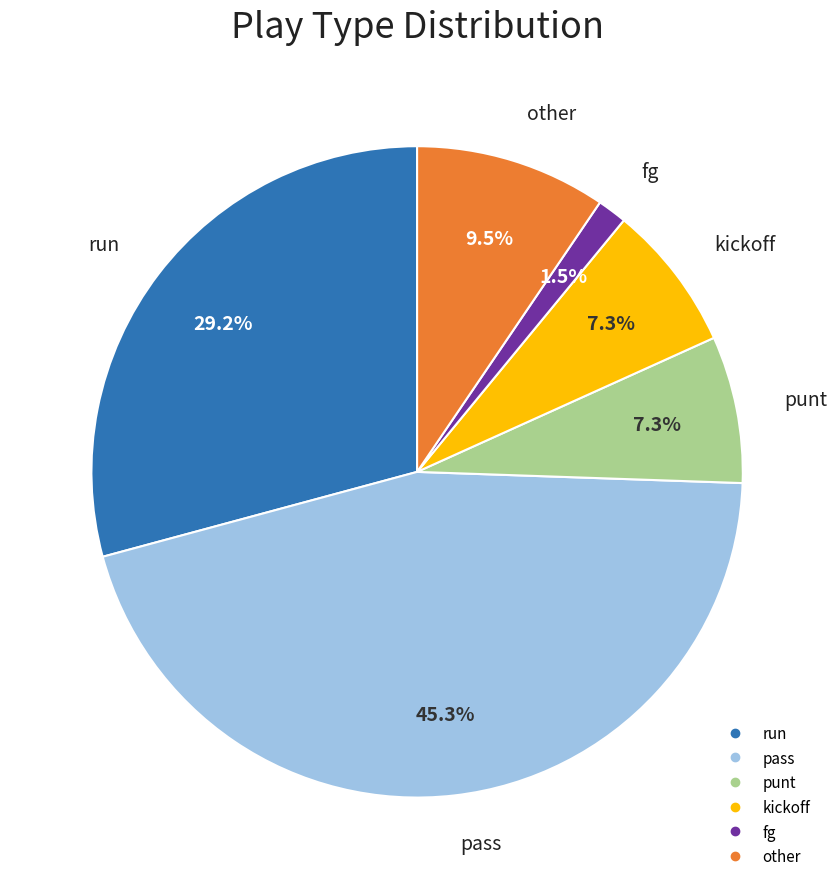

What is the total percentage of punt and fg?

8.8%